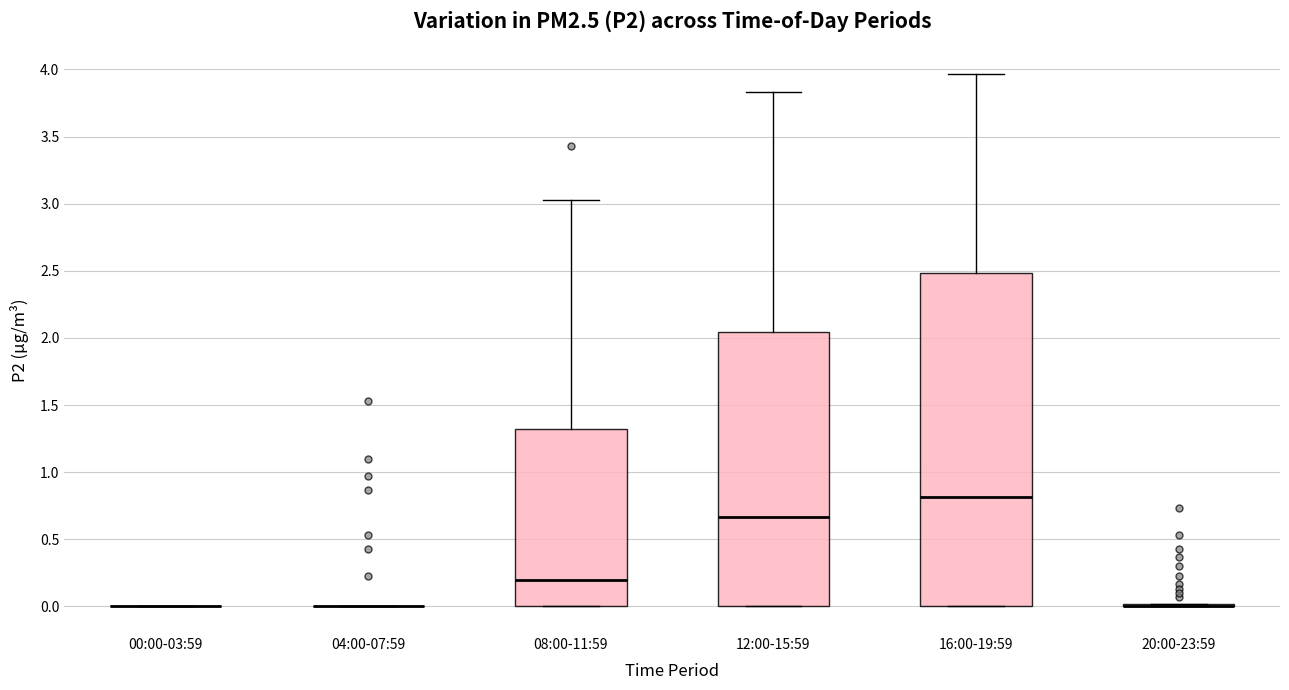

Reading left to right, read every box against the y-axis: the position of its median line, the range the box covers, and the ends of its whiskers. The values are not printed on the chart, so give them approximately, as read against the axis.

00:00-03:59: box collapsed to a line at 0.00, whiskers 0.00 to 0.00
04:00-07:59: box collapsed to a line at 0.00, whiskers 0.00 to 0.00
08:00-11:59: median 0.20, box 0.00 to 1.35, whiskers 0.00 to 3.05
12:00-15:59: median 0.65, box 0.00 to 2.05, whiskers 0.00 to 3.85
16:00-19:59: median 0.80, box 0.00 to 2.50, whiskers 0.00 to 3.95
20:00-23:59: box collapsed to a line at 0.00, whiskers 0.00 to 0.00